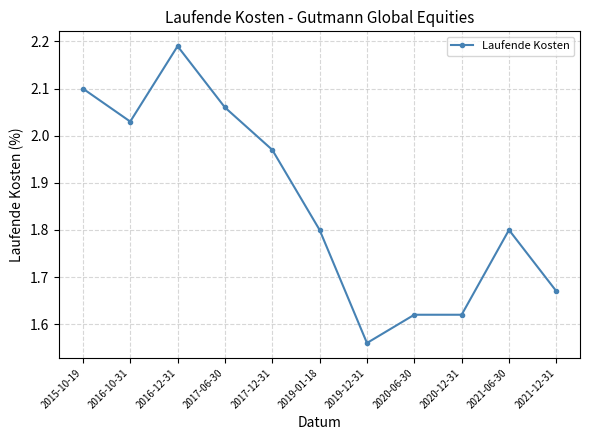

What is the change in value from 2016-12-31 to 2019-01-18?

-0.4